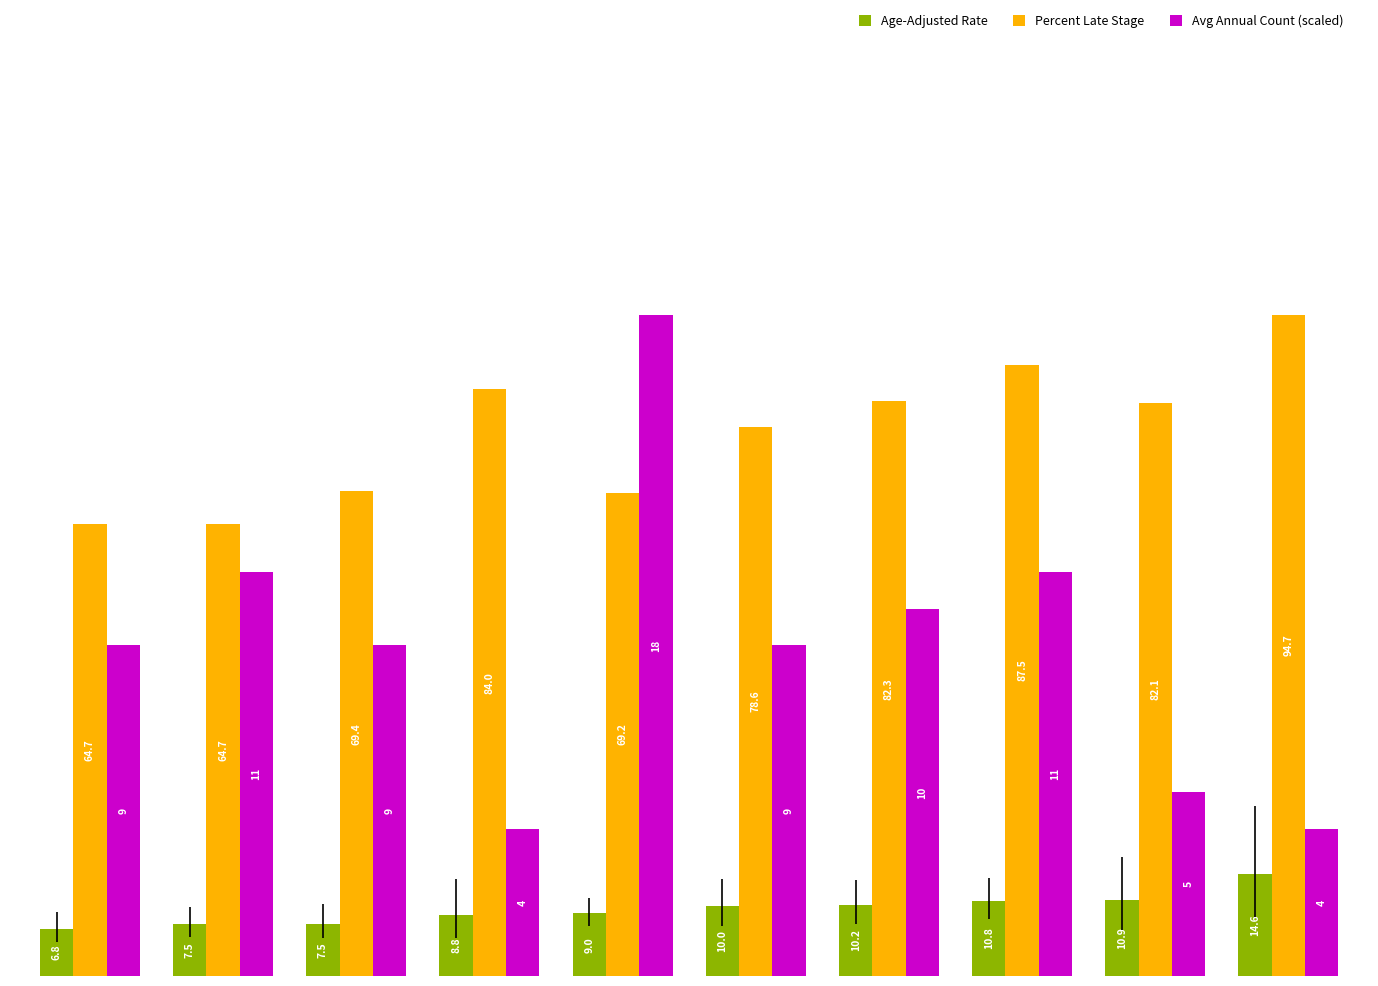

How many groups of bars are there?

10